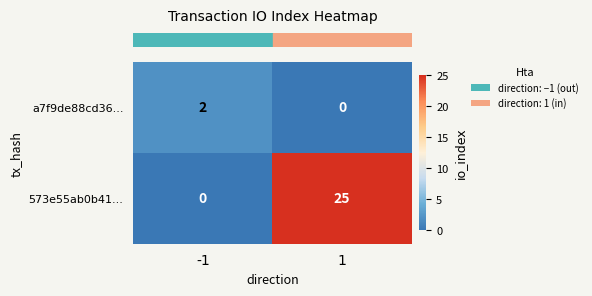

What is the sum of the 573e55ab0b41... values at 1 and -1?

25